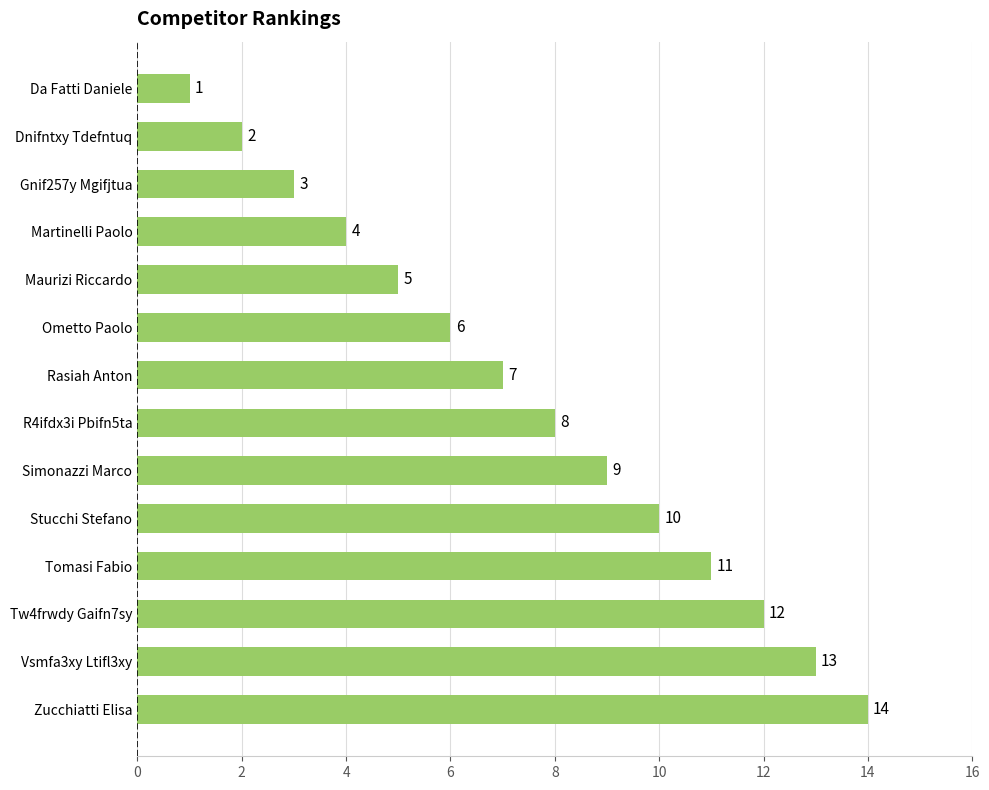

Which has a higher value, Rasiah Anton or Tw4frwdy Gaifn7sy?

Tw4frwdy Gaifn7sy